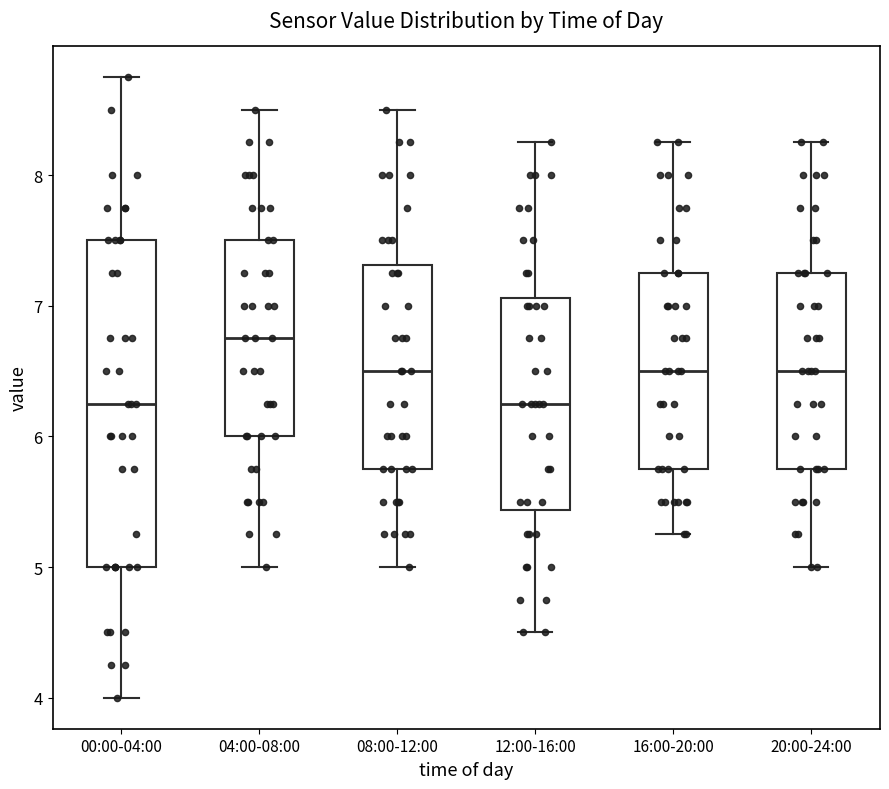

Where is the lower edge of the box for 00:00-04:00 on the y-axis? The values are not printed on the chart, so give them approximately, as read against the axis.

5.0